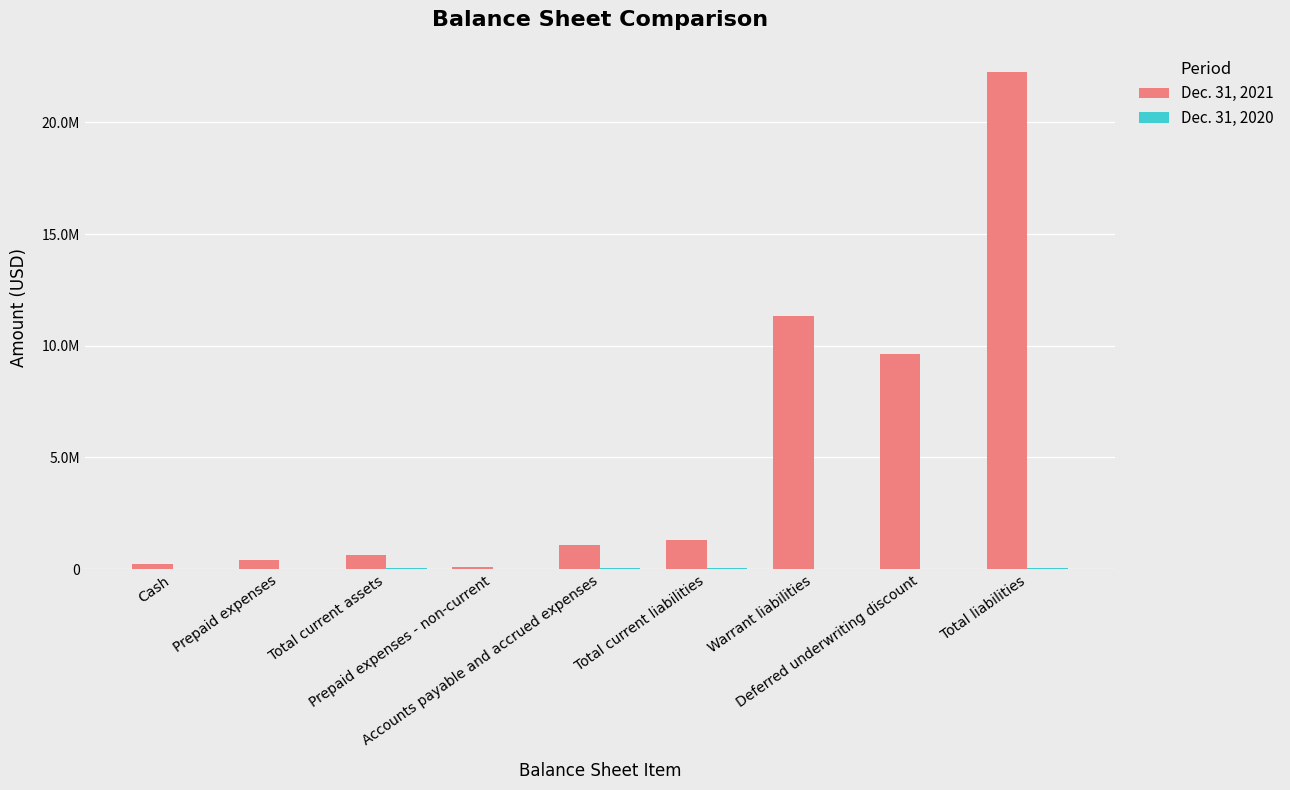

Which category has the highest value in the Dec. 31, 2021 series?

Total liabilities